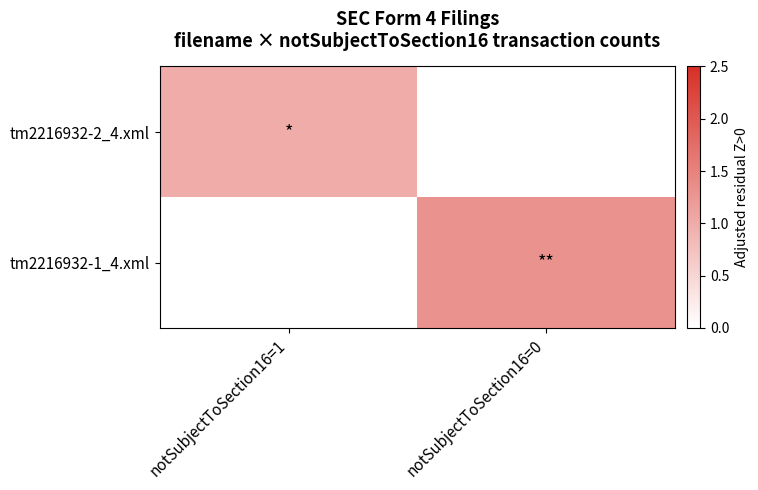

At which category is the sum across all series the highest?

notSubjectToSection16=0